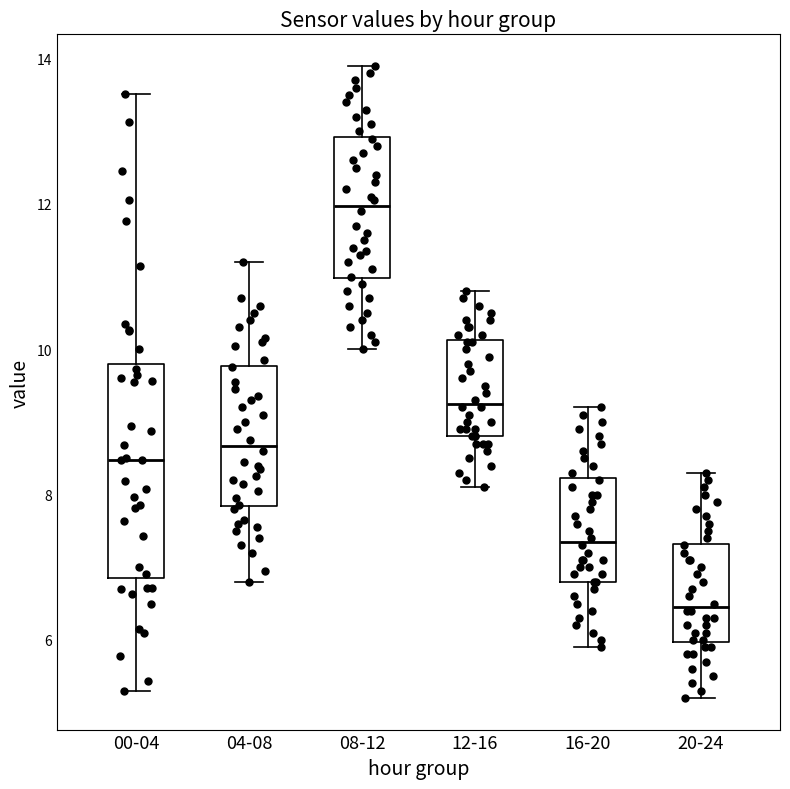

Which box has the highest median line?

08-12